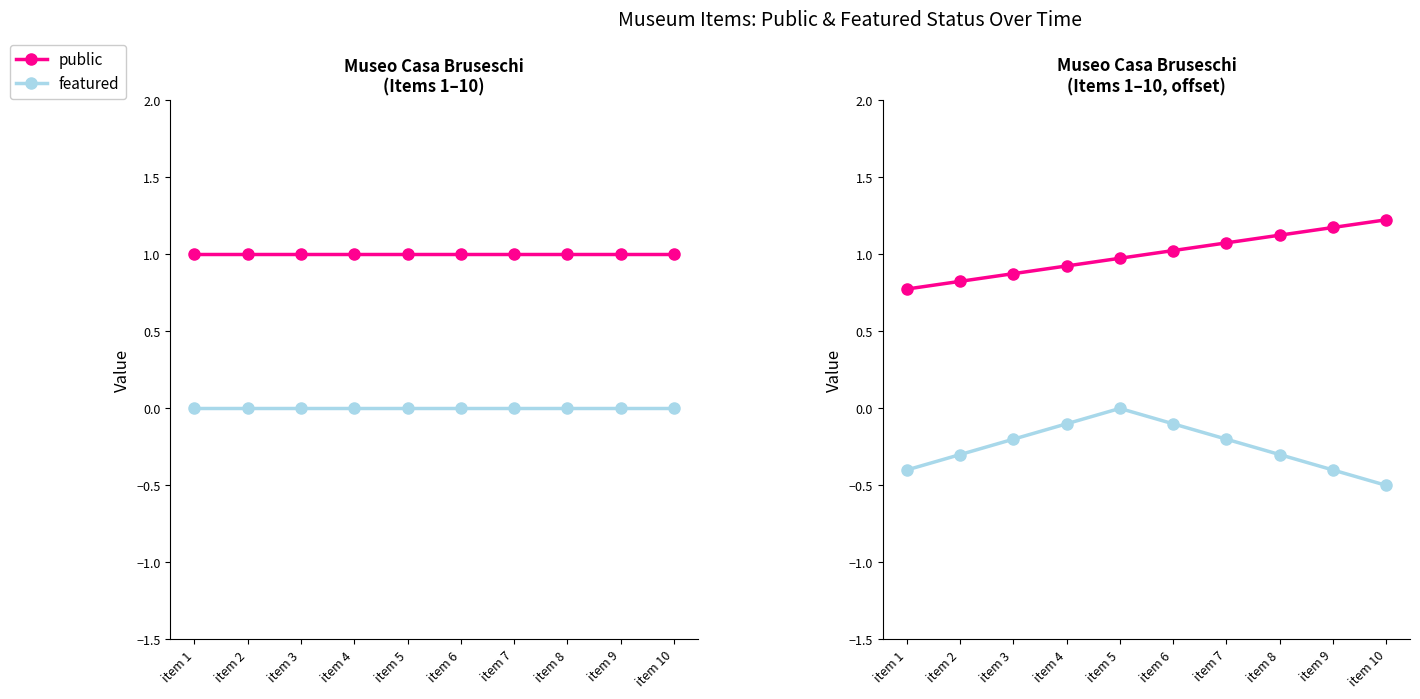

How many data points in public are less than 1?

5